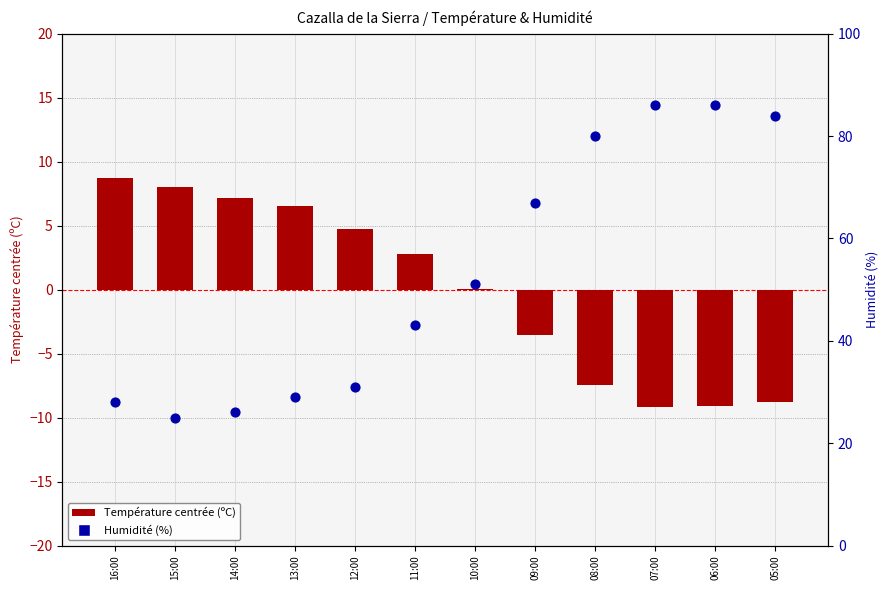

What are all the series names shown in the legend?

Température centrée (ºC), Humidité (%)